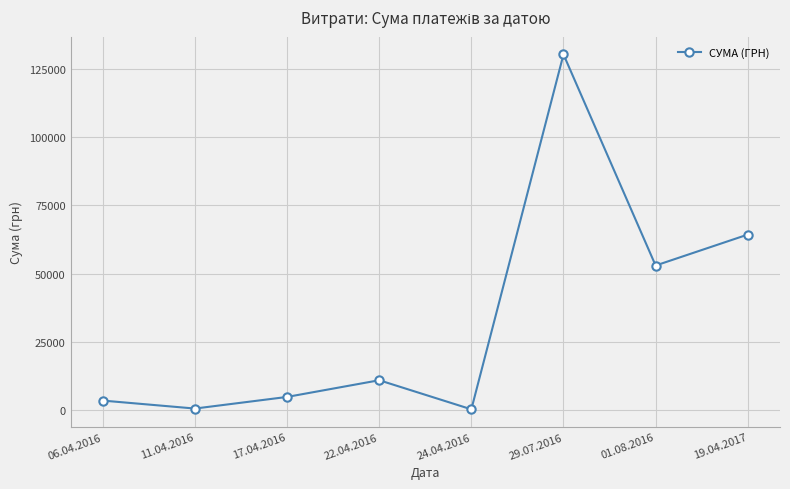

How many values exceed 10854?

4